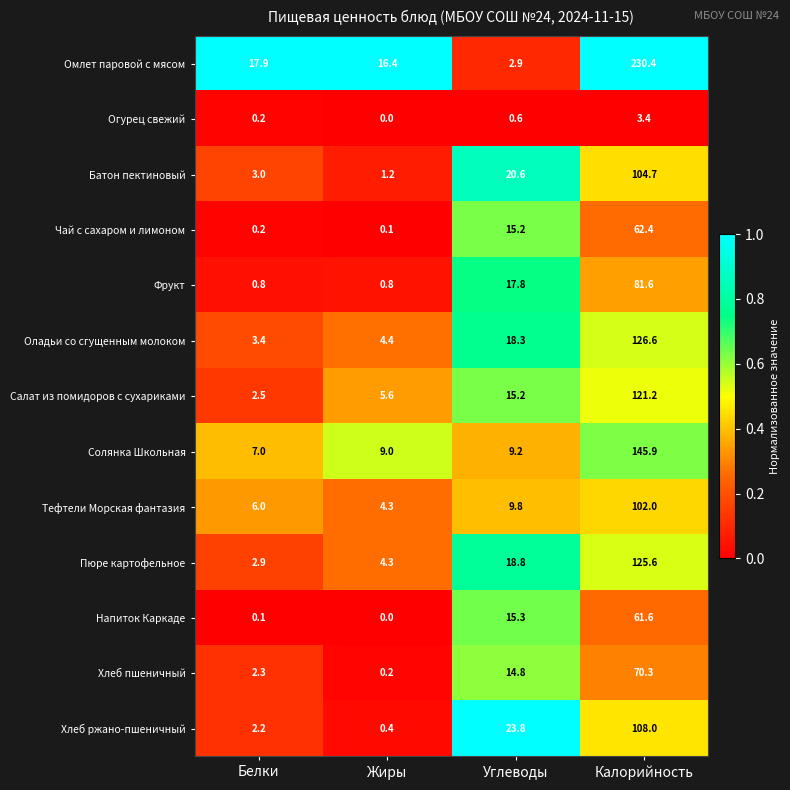

At how many categories does at least one series exceed 0?

4